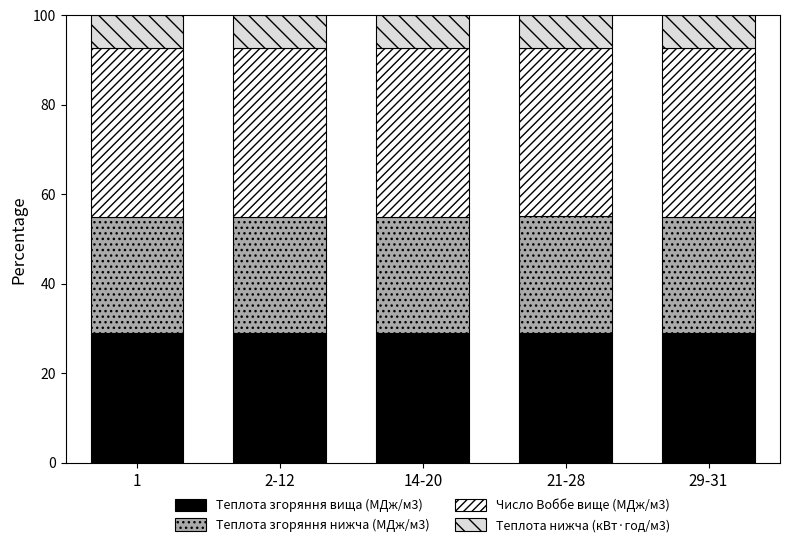

How many bars are there in total?

5